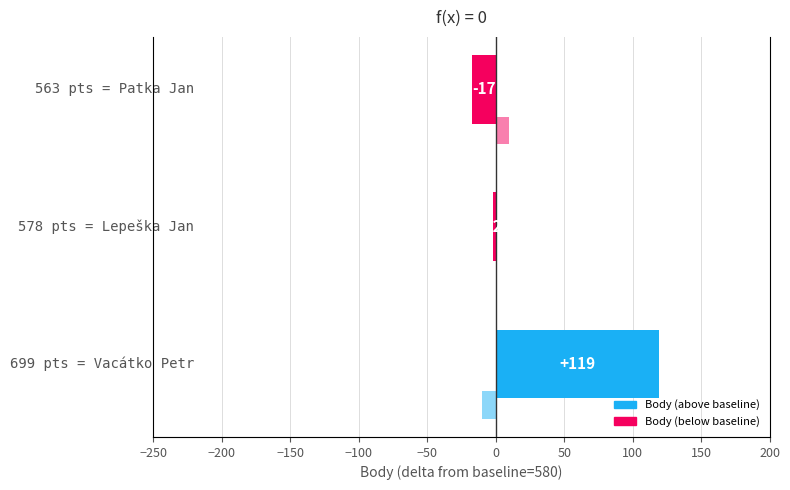

Count the number of values greater than -2.

1